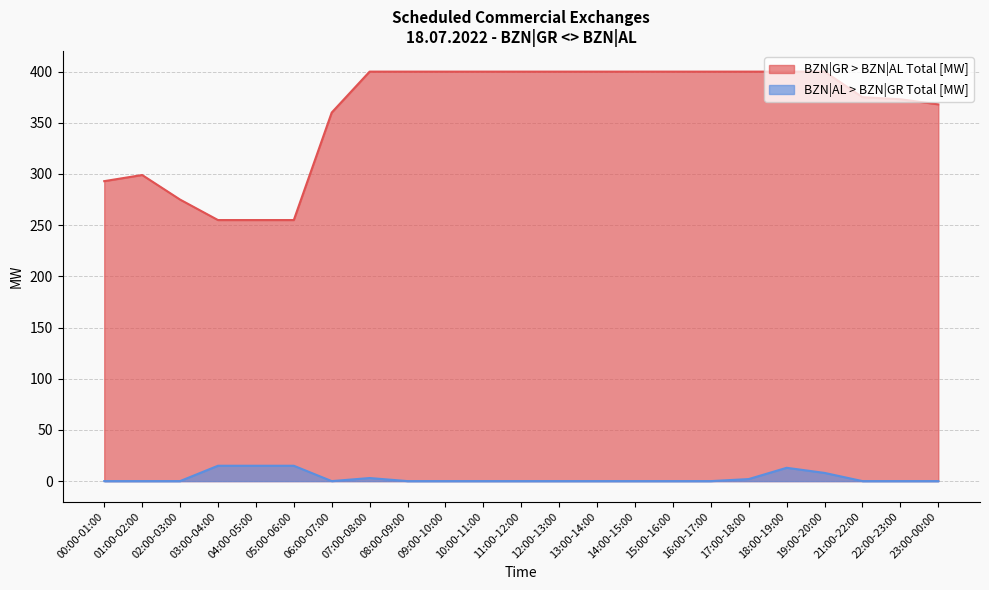

The value of BZN|GR > BZN|AL Total [MW] at 07:00-08:00 is 690. True or false?

False